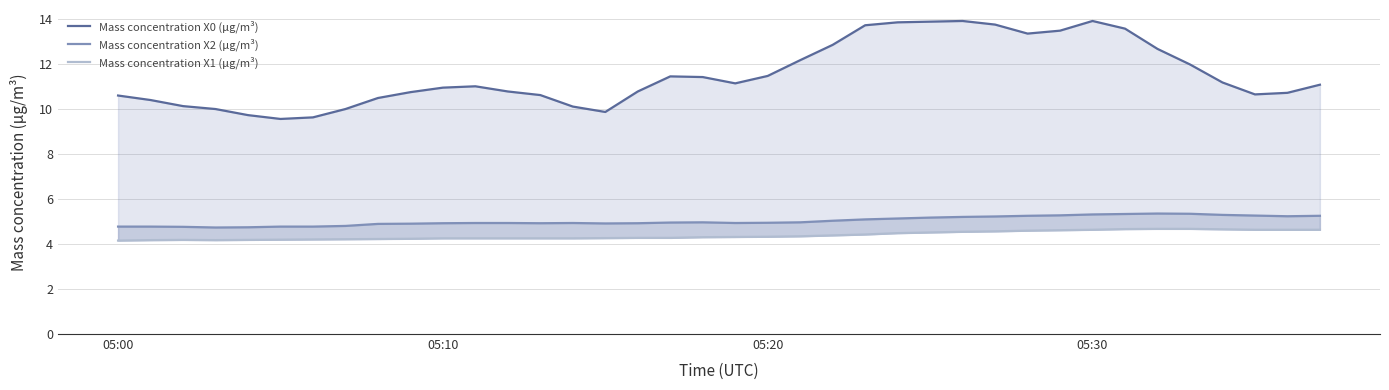

What is the difference between the maximum and minimum values in the Mass concentration X0 (μg/m³) series?

4.3